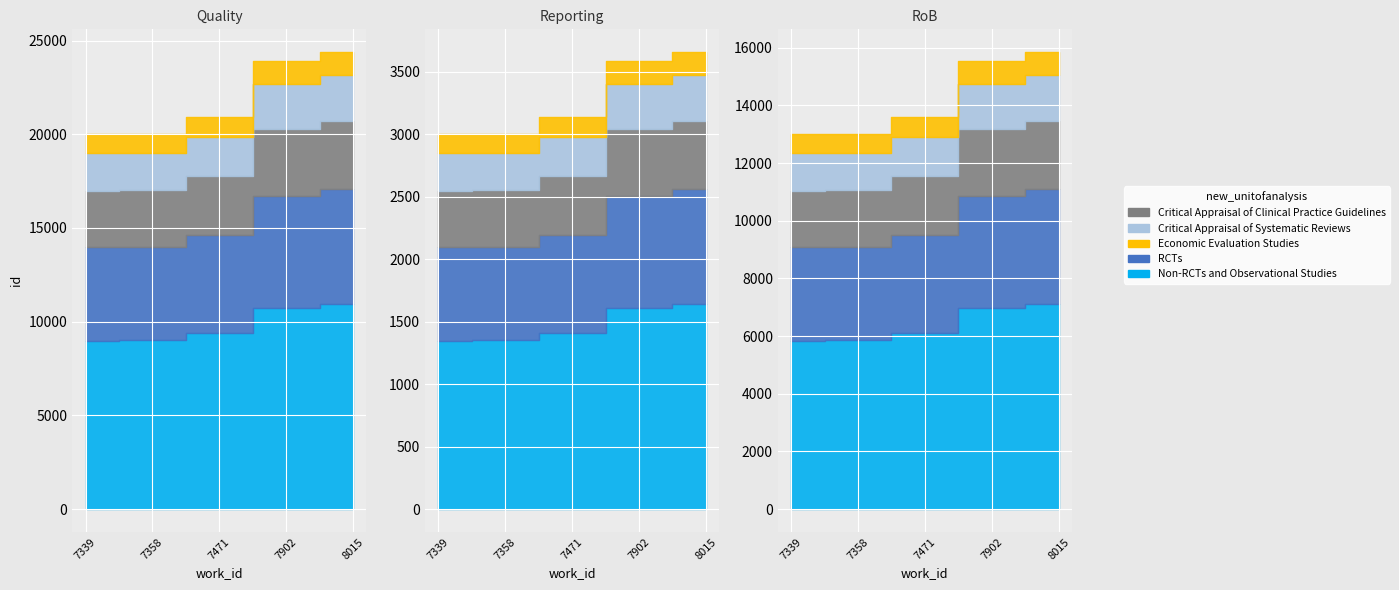

What is the sum of the values at 7471 and 7339?

40896